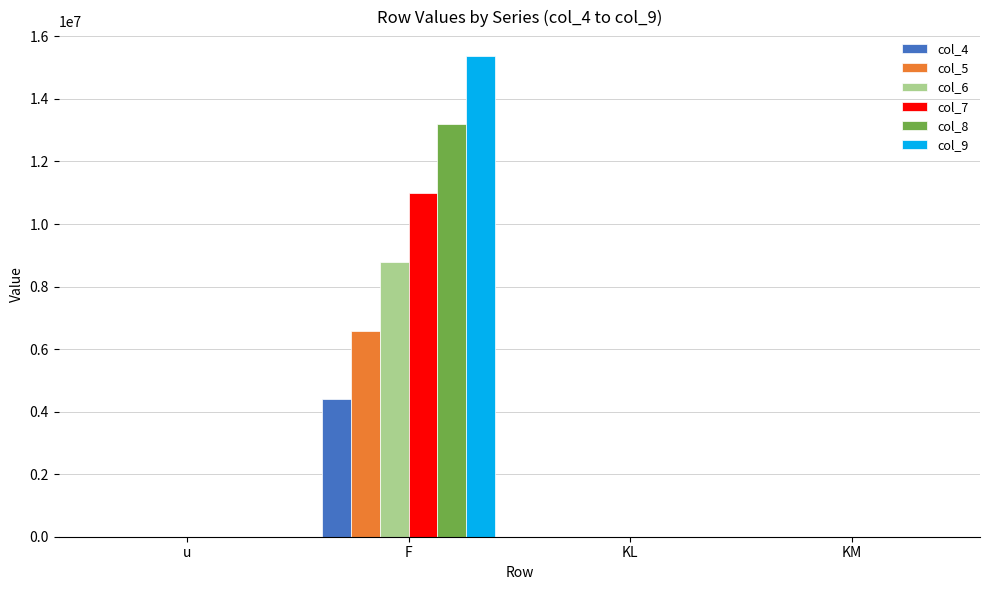

Which category has the highest value across all series?

F